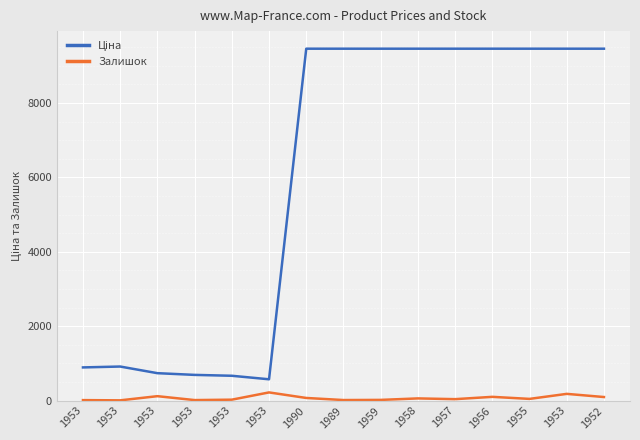

At which label does Залишок first exceed 45?

1953